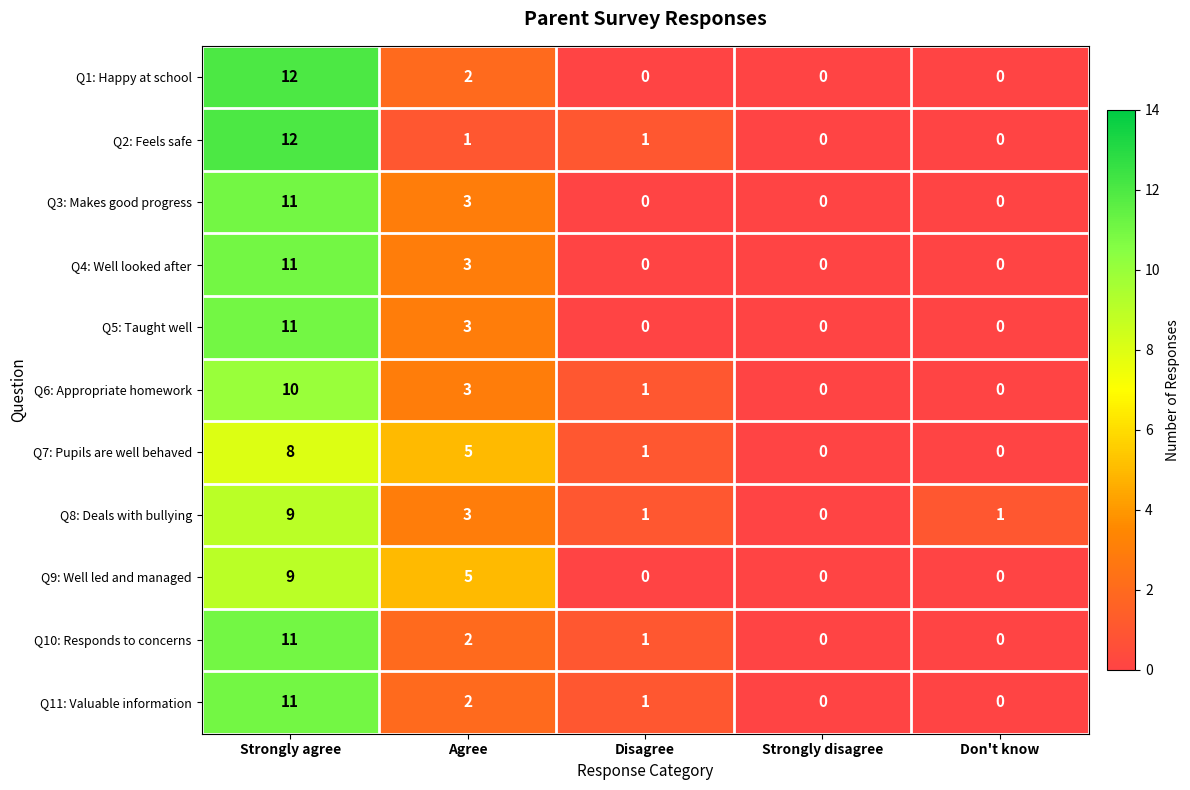

At which category is the sum across all series the highest?

Strongly agree